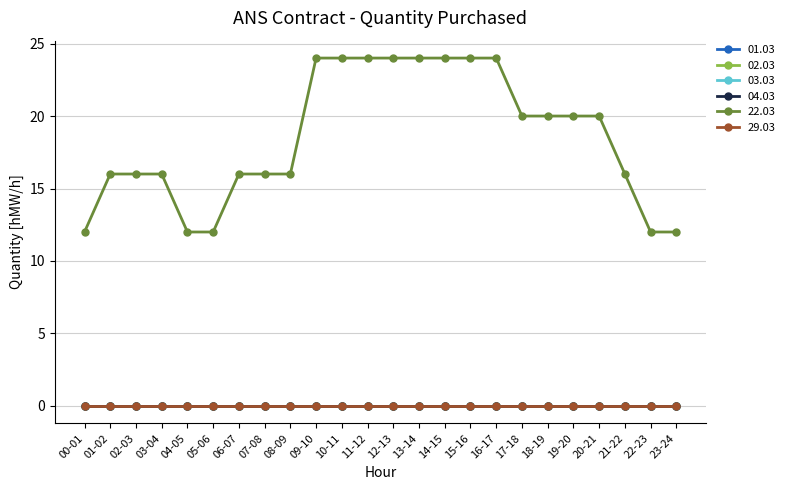

True or false: 22.03 and 02.03 cross at least once.

False